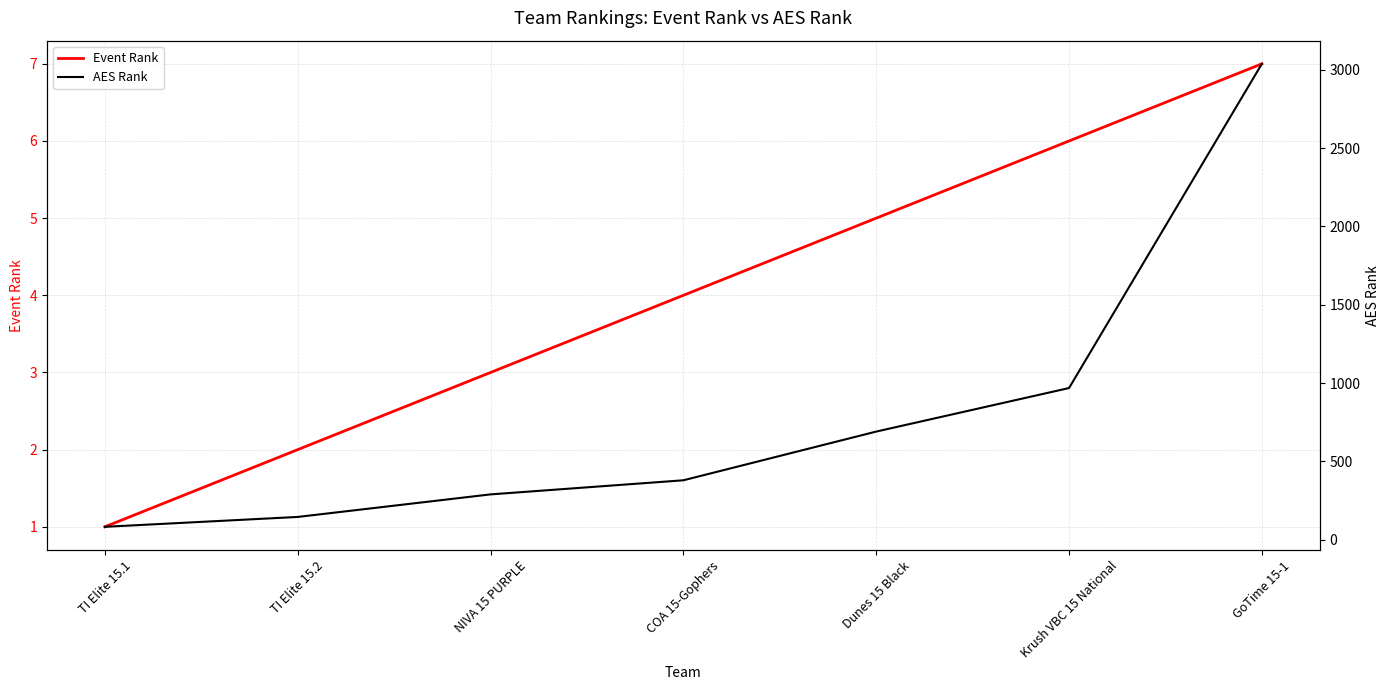

What is the sum of all Event Rank values?

28